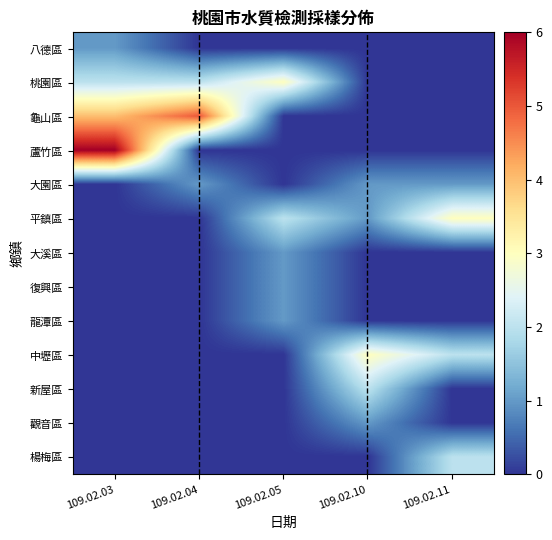

At how many categories does at least one series exceed 0?

5